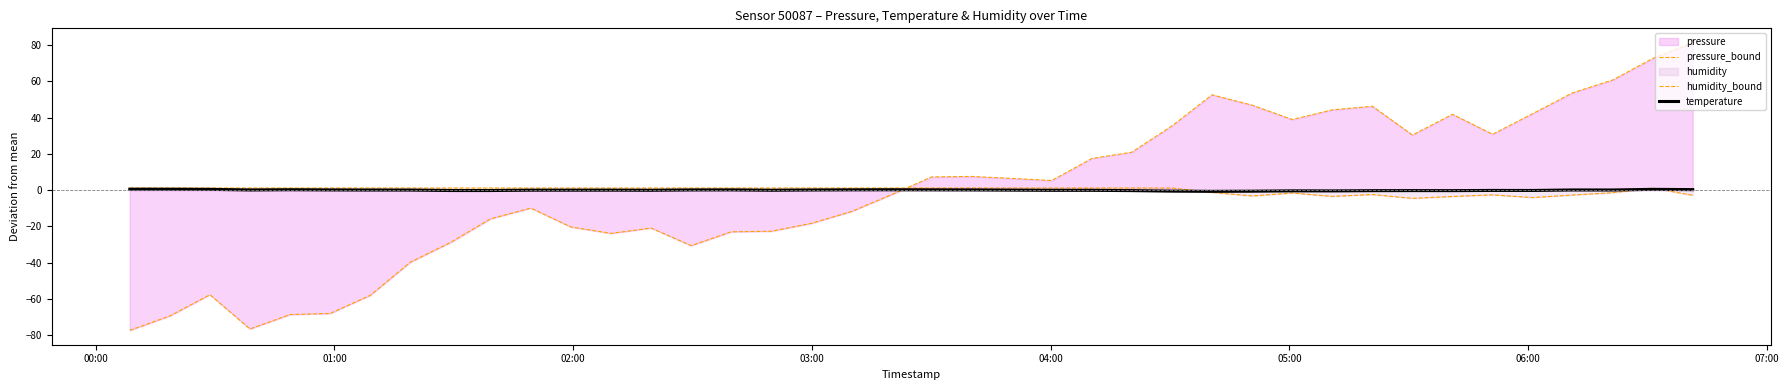

How many data points in humidity_bound are above 1?

28